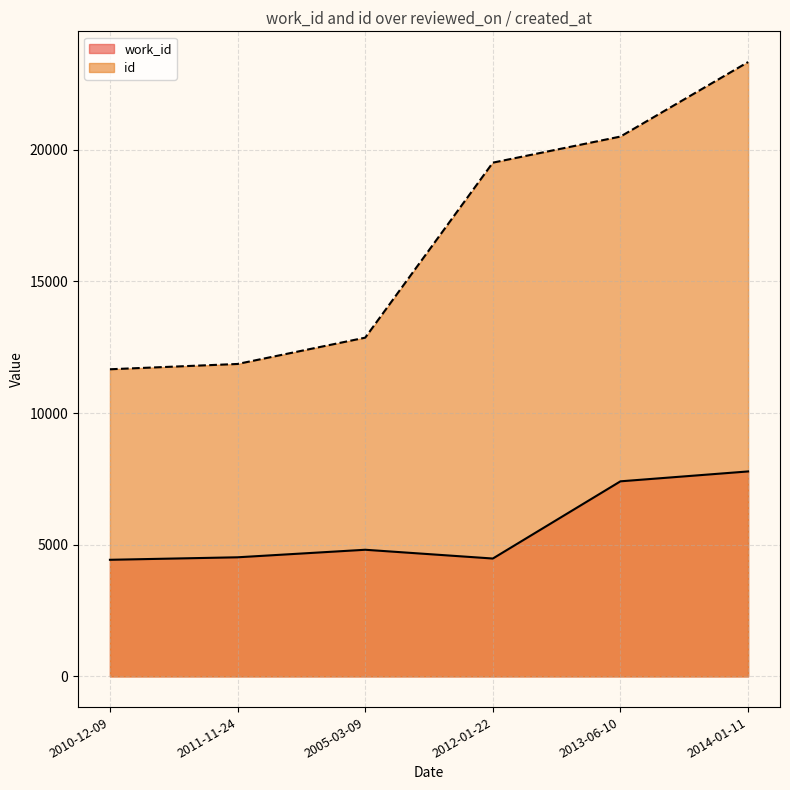

Rank the series by their maximum value, from highest to lowest.

id, work_id